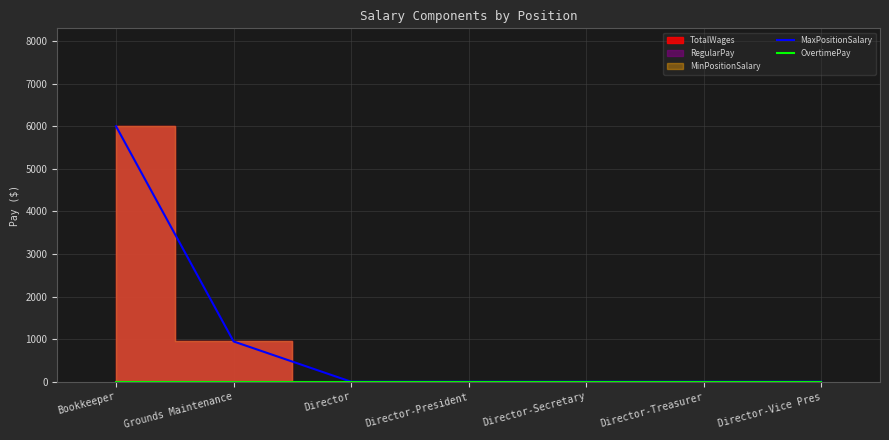

How many lines are shown in the chart?

2